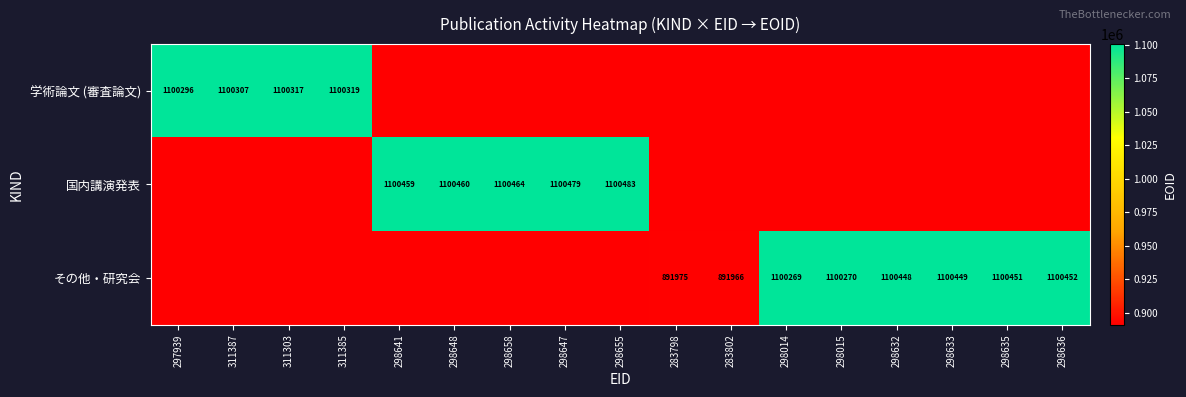

What is the greatest value displayed?

1100483